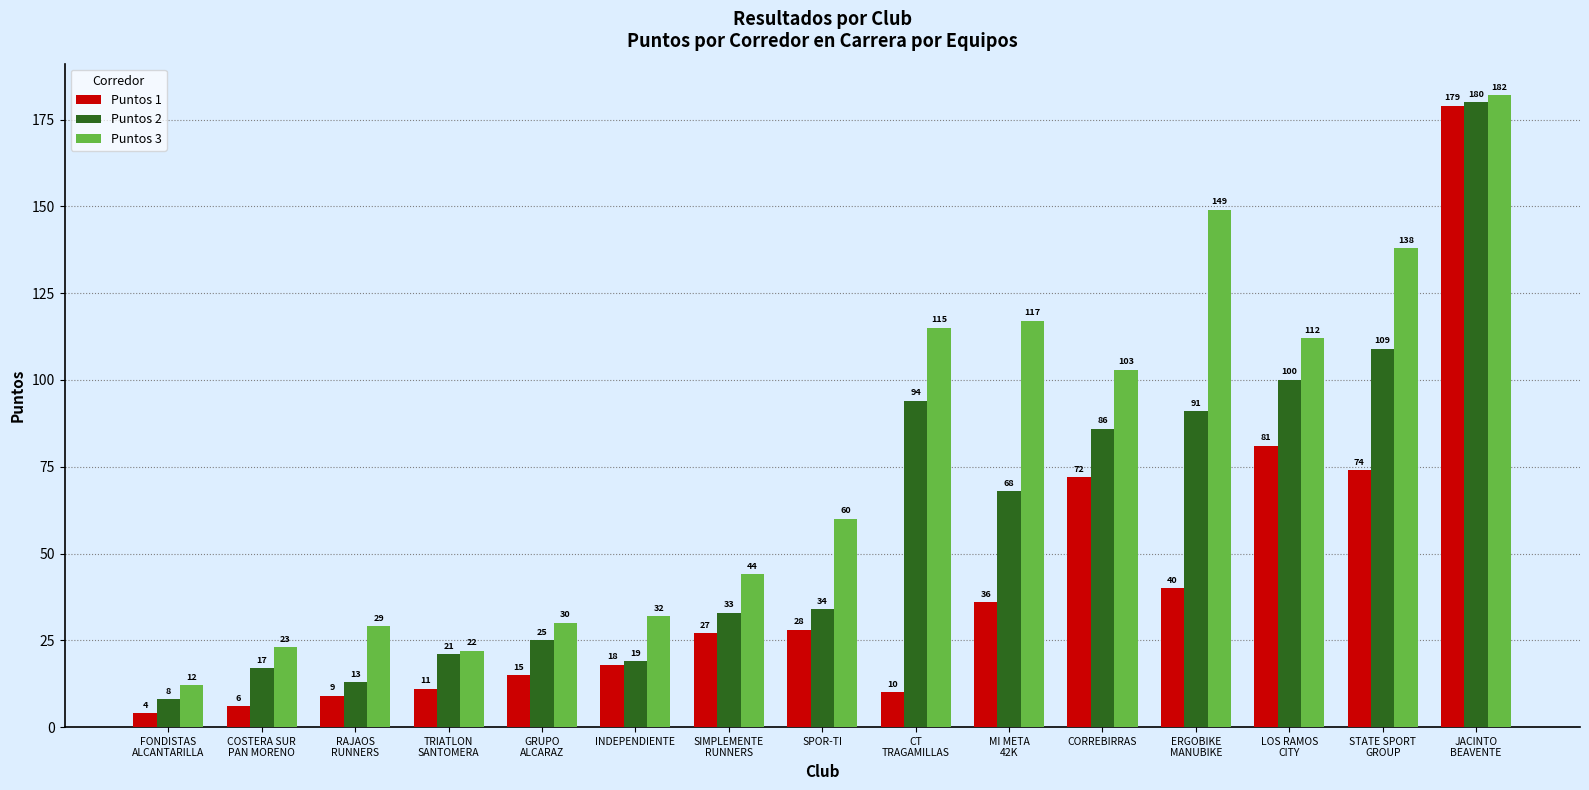

Reading left to right, transcribe all the data shown in this chart.

Puntos 1: 4	6	9	11	15	18	27	28	10	36	72	40	81	74	179
Puntos 2: 8	17	13	21	25	19	33	34	94	68	86	91	100	109	180
Puntos 3: 12	23	29	22	30	32	44	60	115	117	103	149	112	138	182